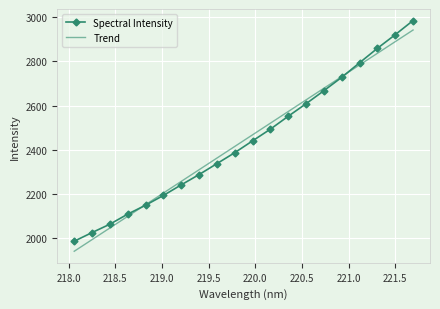

At which label is the value closest to 2484?

220.1623